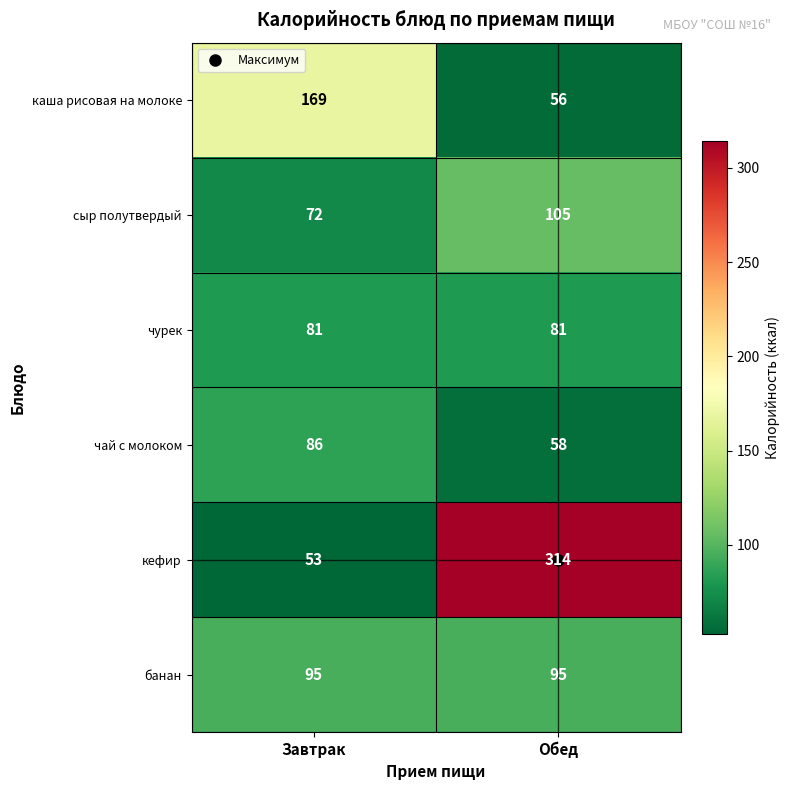

Which label corresponds to the smallest value in the chart?

Завтрак